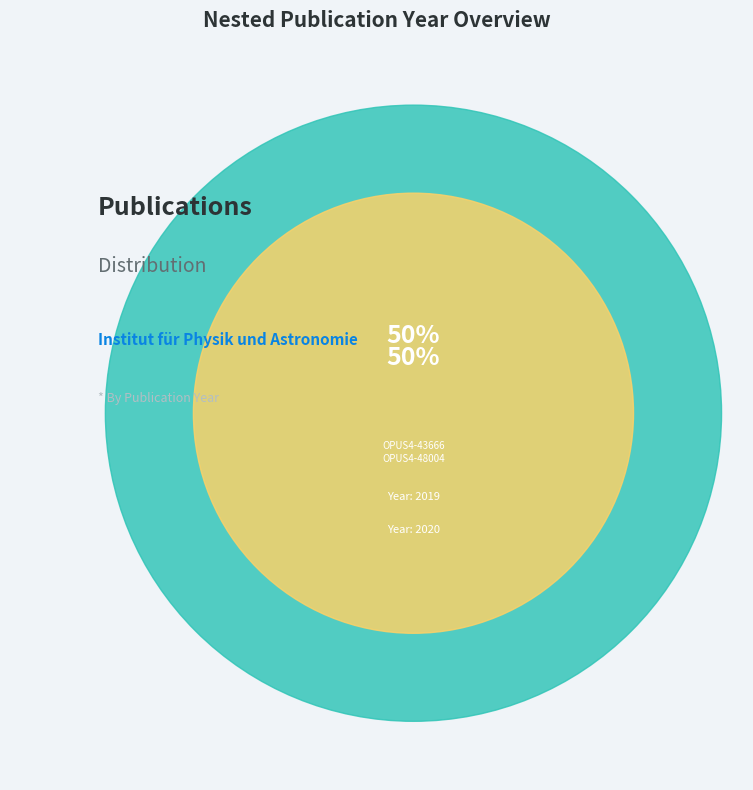

What percentage is NOT represented by OPUS4-43666?

50.0%